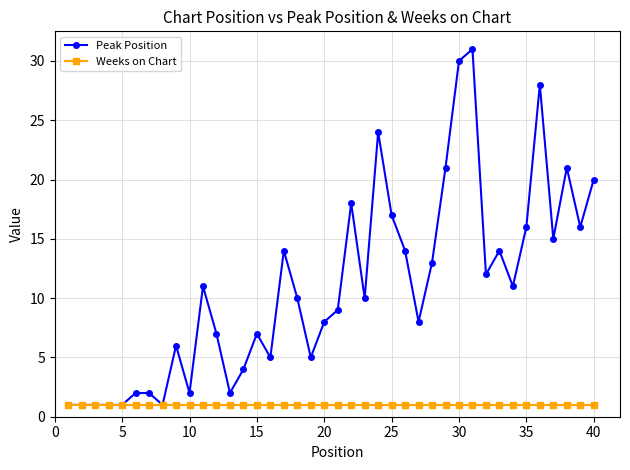

Which series has the largest total across all categories?

Peak Position